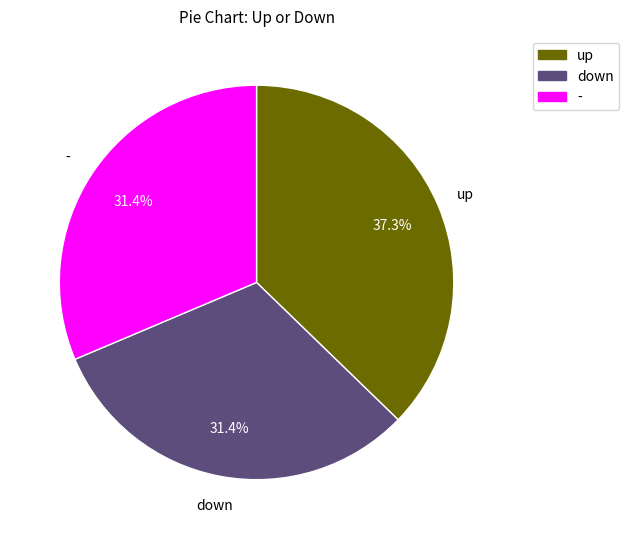

Count the number of slices in the pie.

3